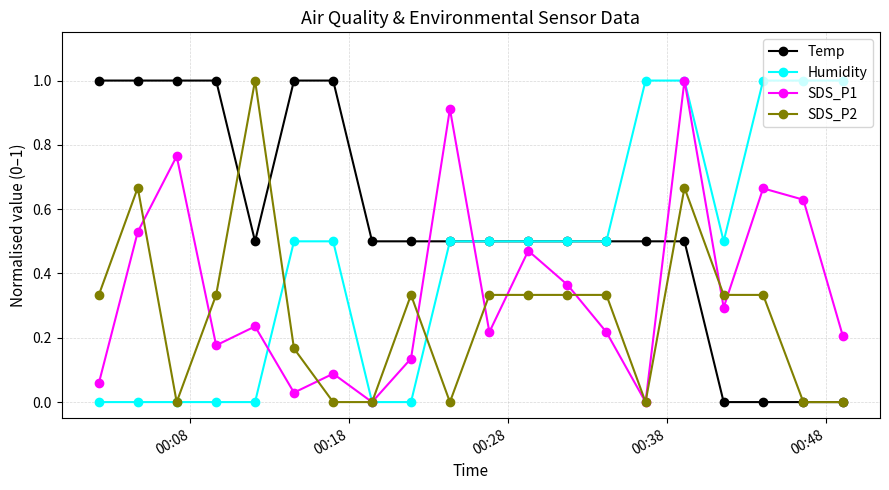

Rank the series by their average value, from lowest to highest.

SDS_P2, SDS_P1, Humidity, Temp